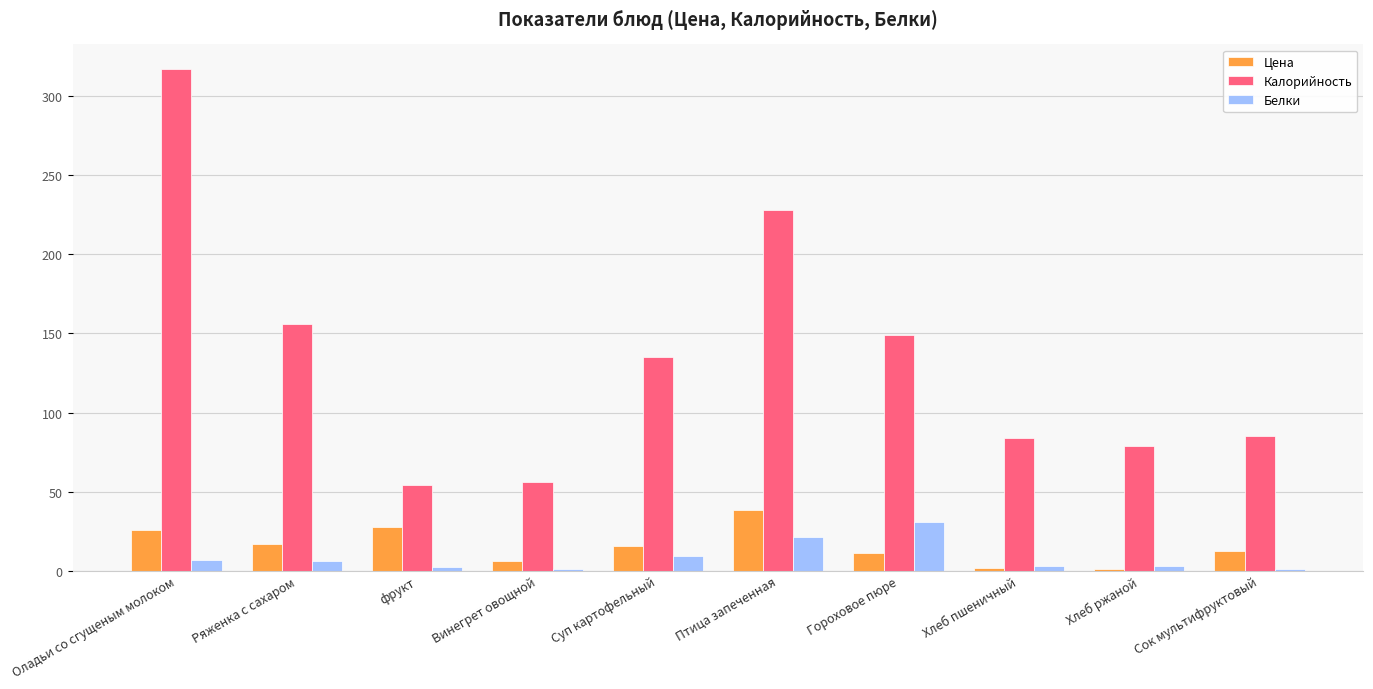

What is the average value of the Белки series?

8.4